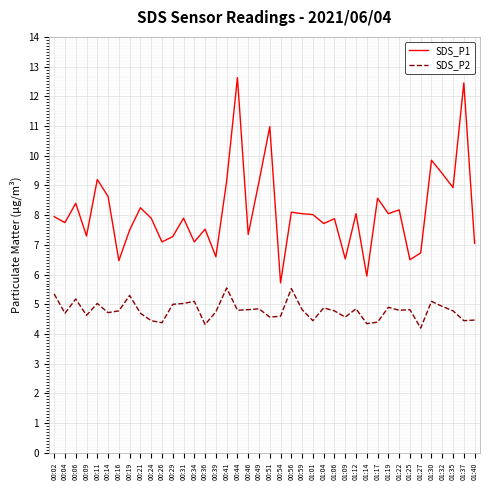

True or false: SDS_P1 and SDS_P2 cross at least once.

False